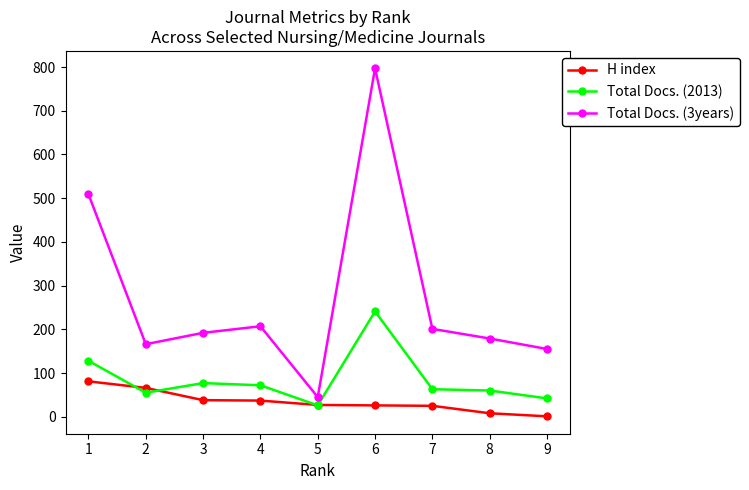

What are all the series names shown in the legend?

H index, Total Docs. (2013), Total Docs. (3years)